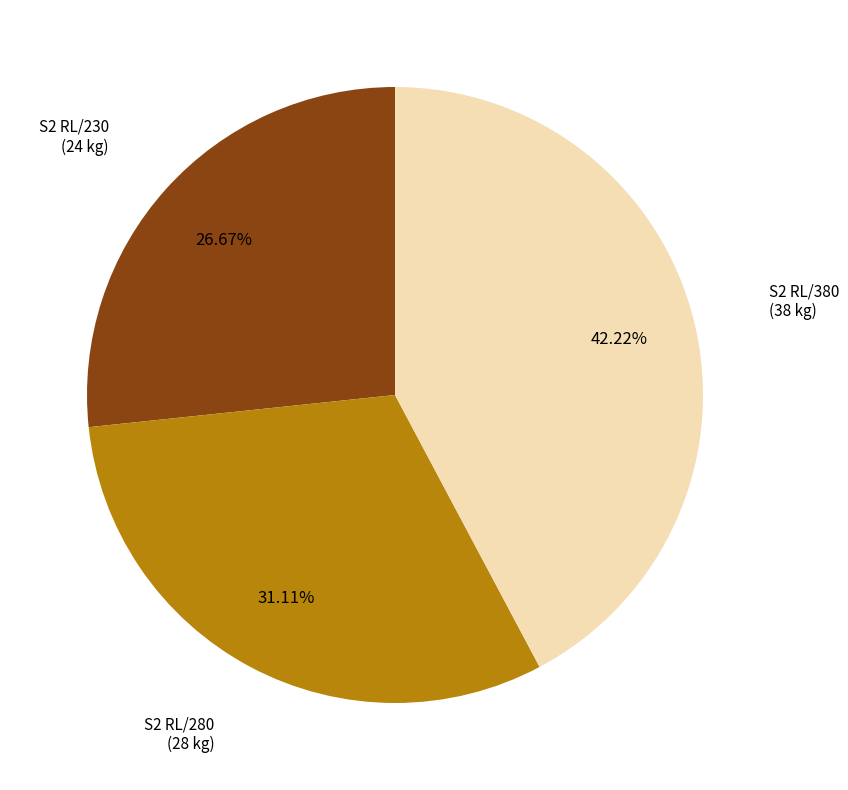

Is there a majority slice in this chart?

No